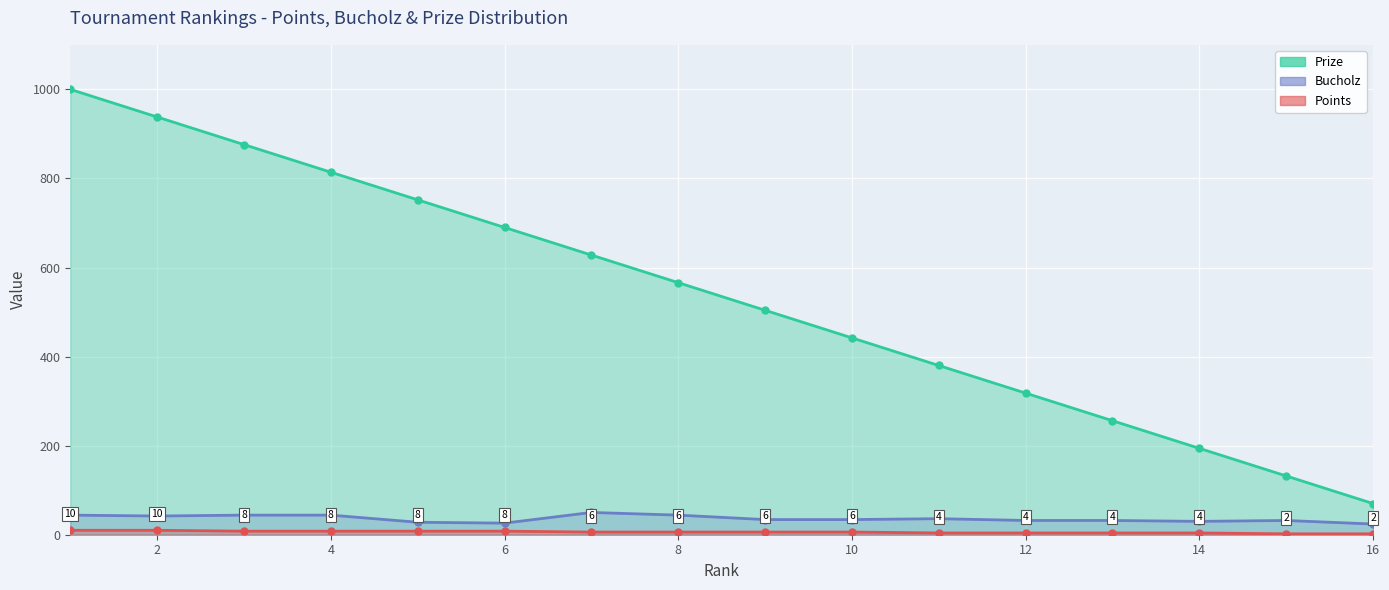

Between 14 and 11, which is larger?

11